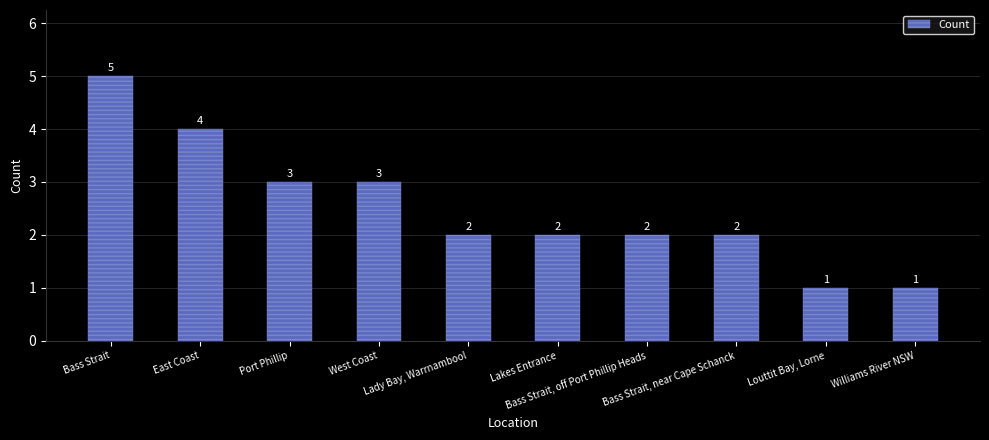

How many bars are there in total?

10